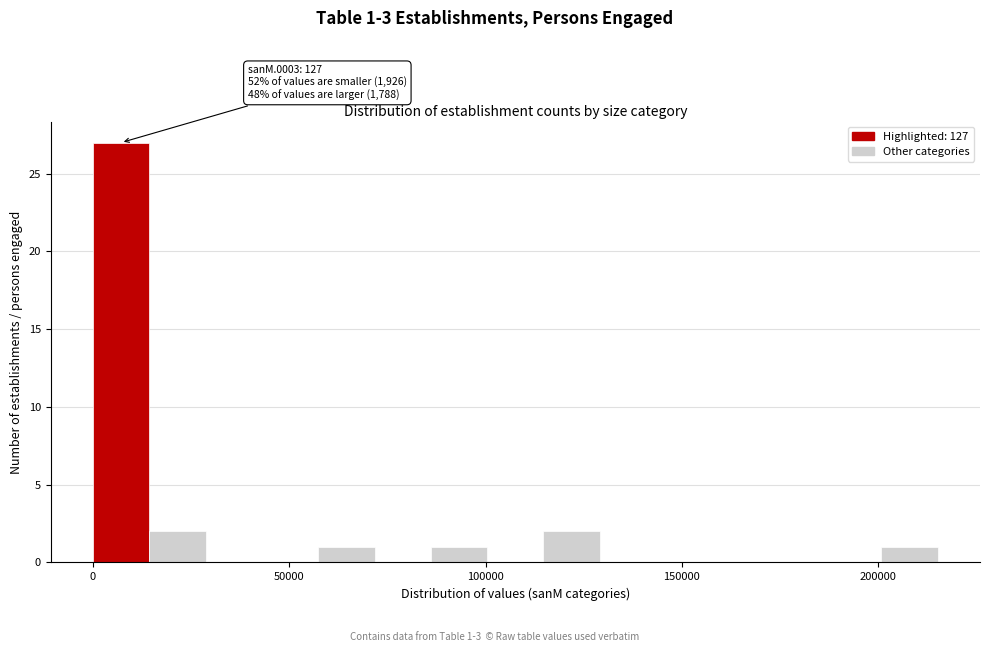

Read against the x-axis, roughly where is the centre of the tallest bar?

5000